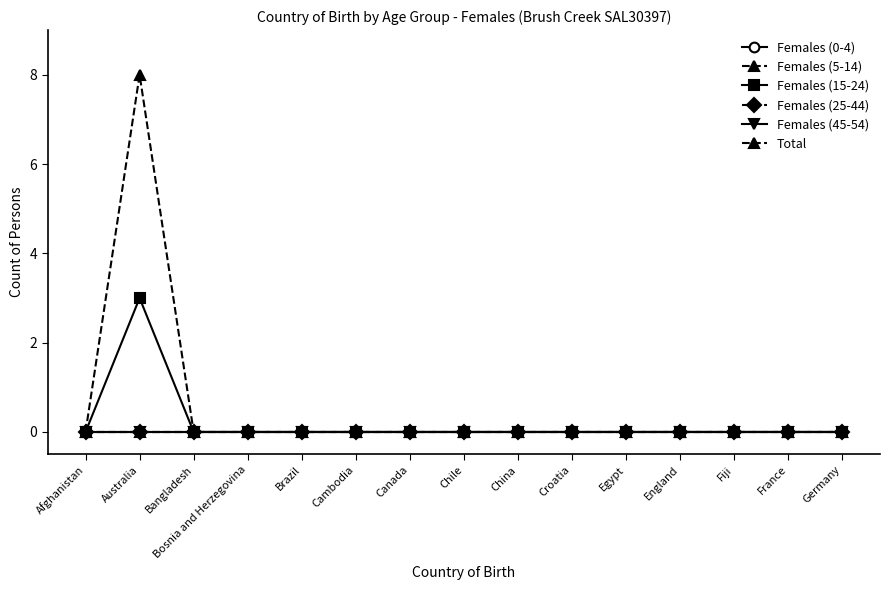

Is this an area chart (filled region under the line)?

No